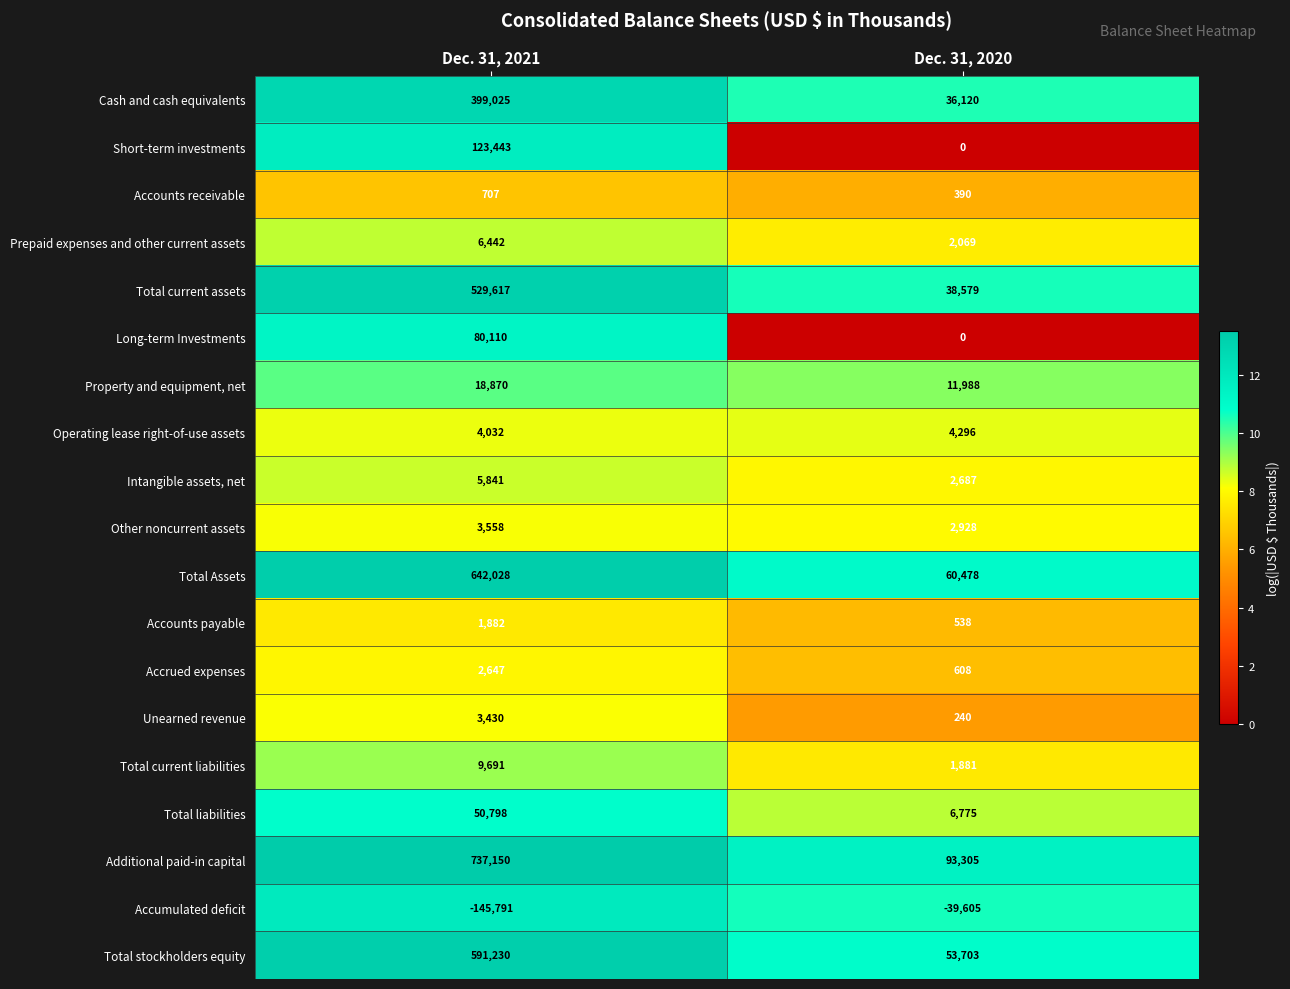

The value of Property and equipment, net at Dec. 31, 2021 is 18870. True or false?

True